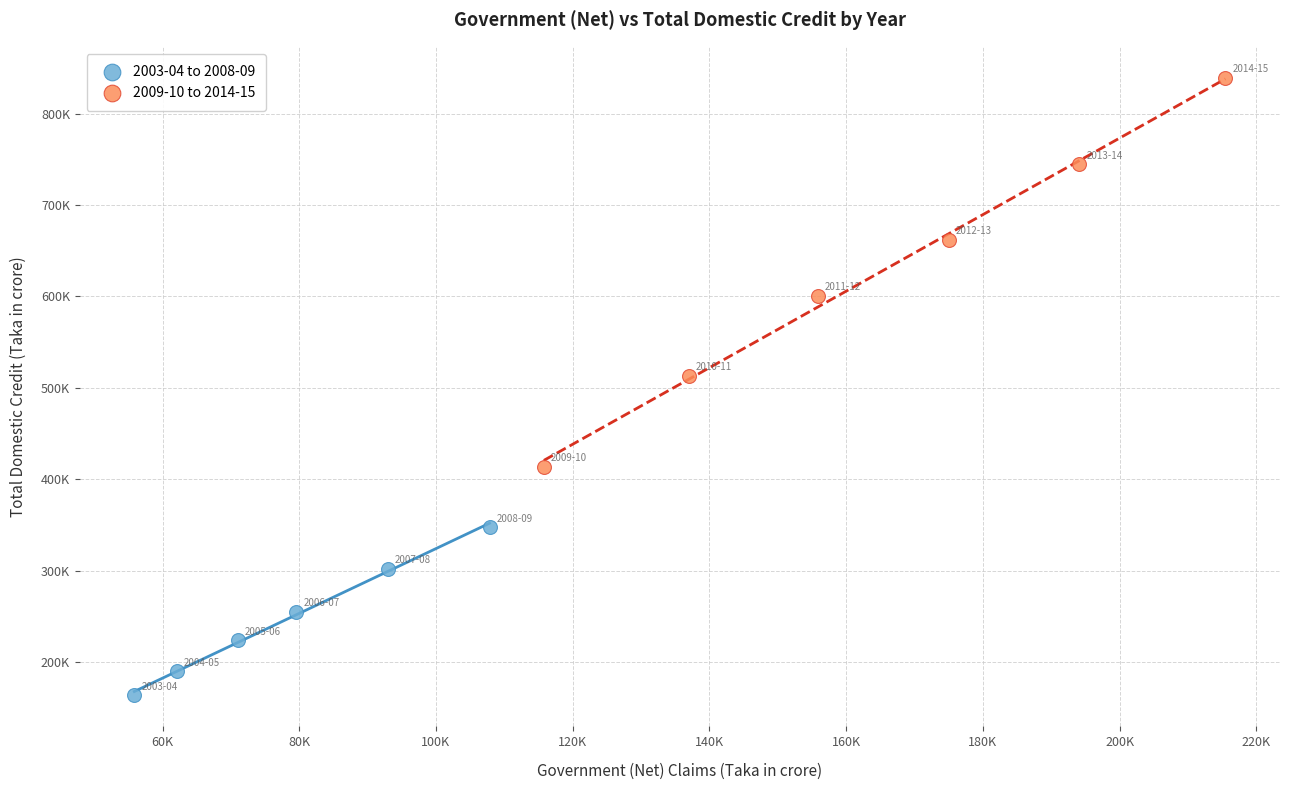

What are all the series names shown in the legend?

2003-04 to 2008-09, 2009-10 to 2014-15